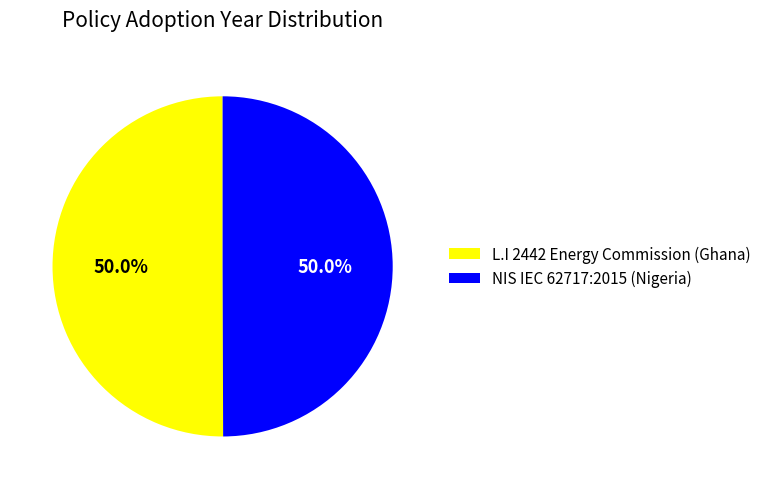

To the nearest percent, what is the combined percentage of L.I 2442 Energy Commission (Ghana) and NIS IEC 62717:2015 (Nigeria)?

100%